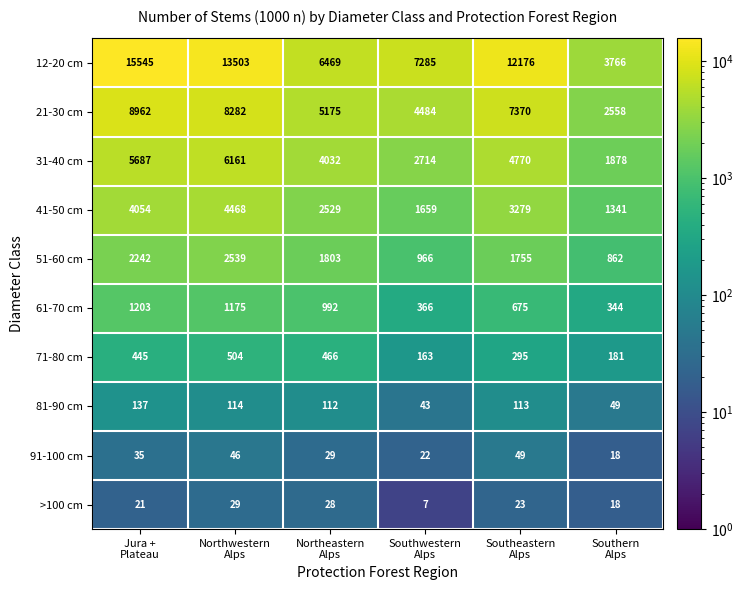

At how many categories does at least one series exceed 5515?

5